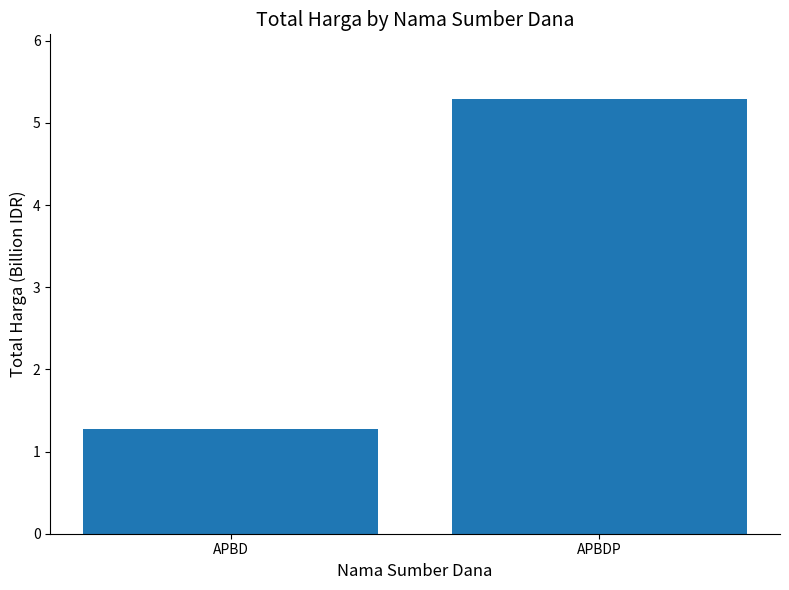

What is the sum of the values at APBDP and APBD?

6.6